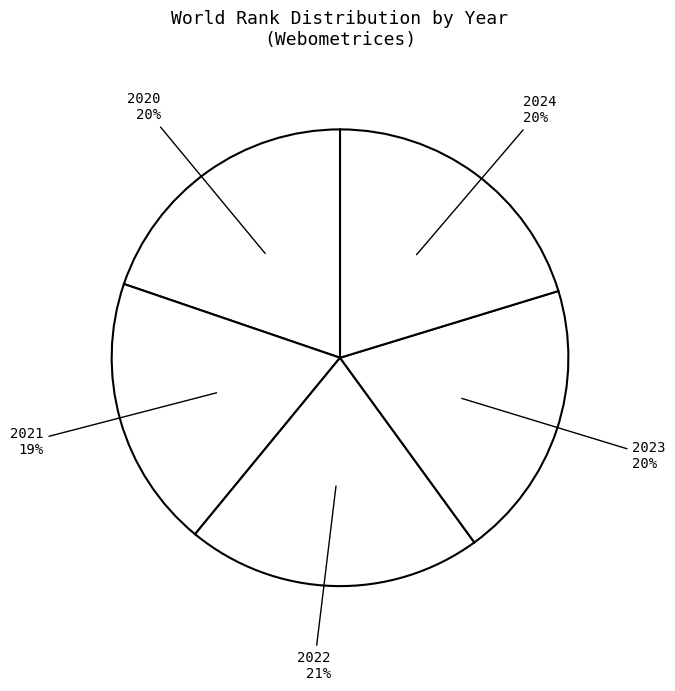

How many slices are in this pie chart?

5